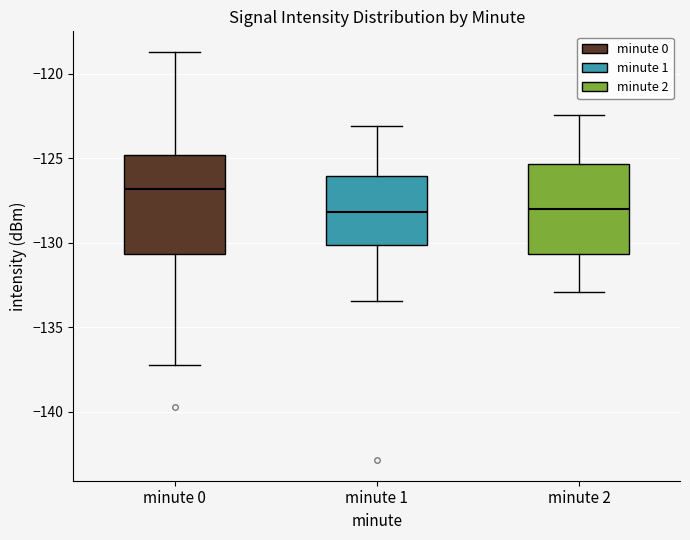

Which box's median line is the highest?

minute 0